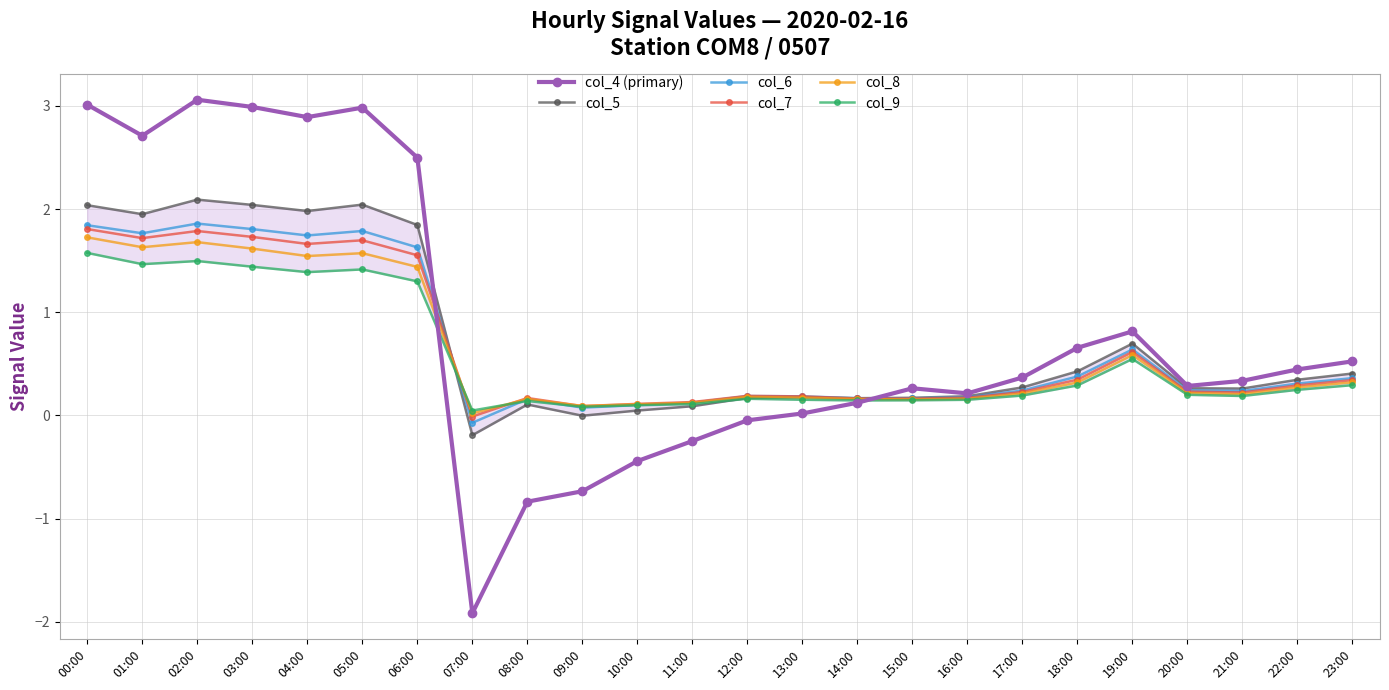

What position from the left is 13:00?

14